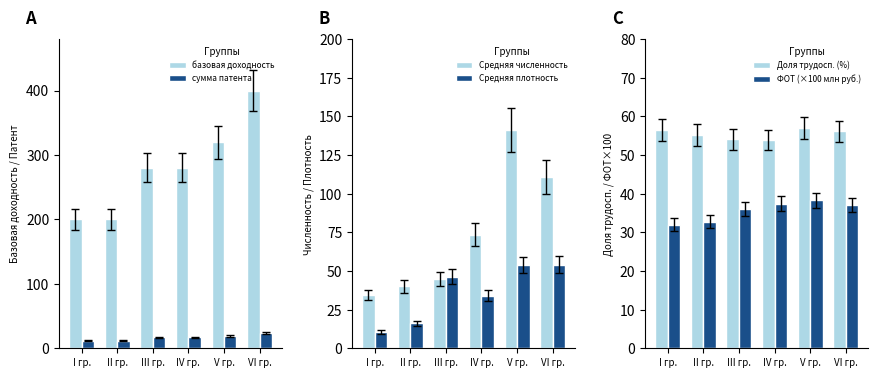

Which series has the largest total across all categories?

базовая доходность